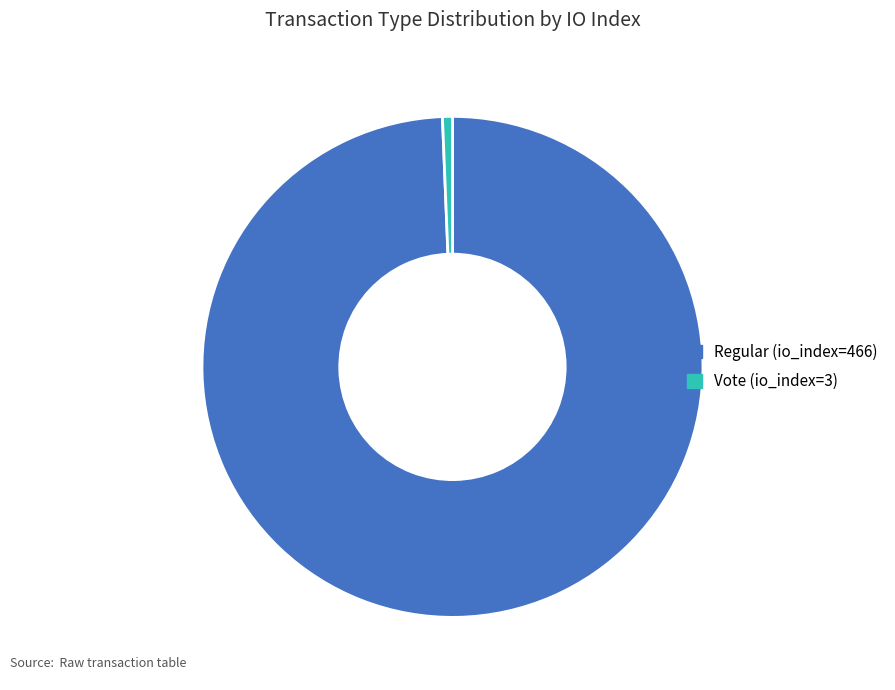

Does Regular (io_index=466) represent more than half of the total?

Yes